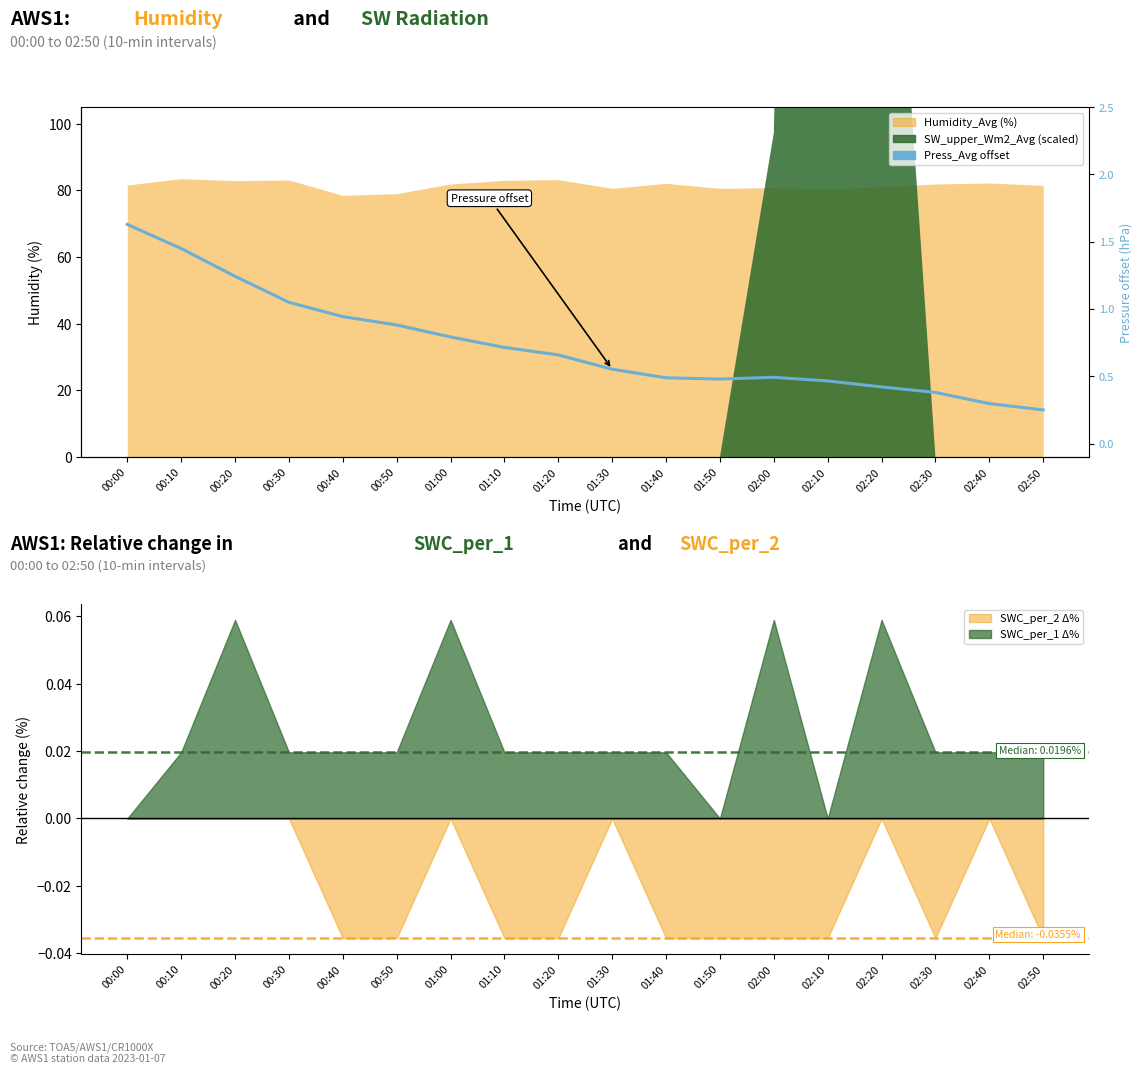

At which category does the data reach its first local valley?

01:50